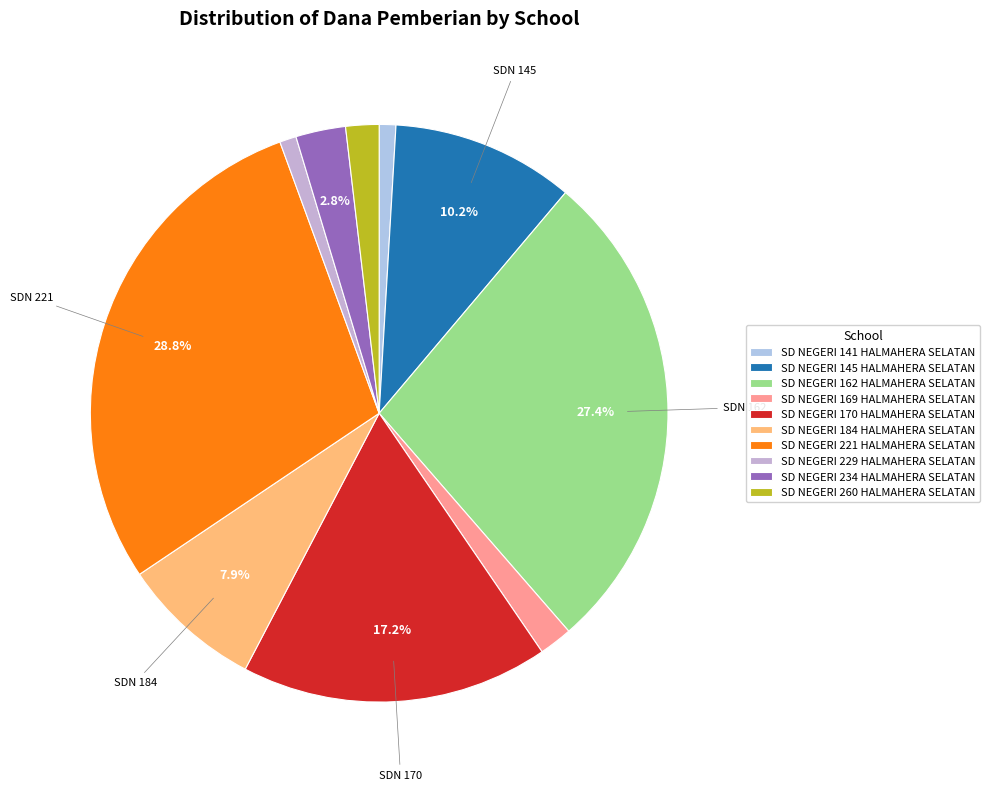

What percentage do SD NEGERI 145 HALMAHERA SELATAN and SD NEGERI 234 HALMAHERA SELATAN together represent?

13.0%